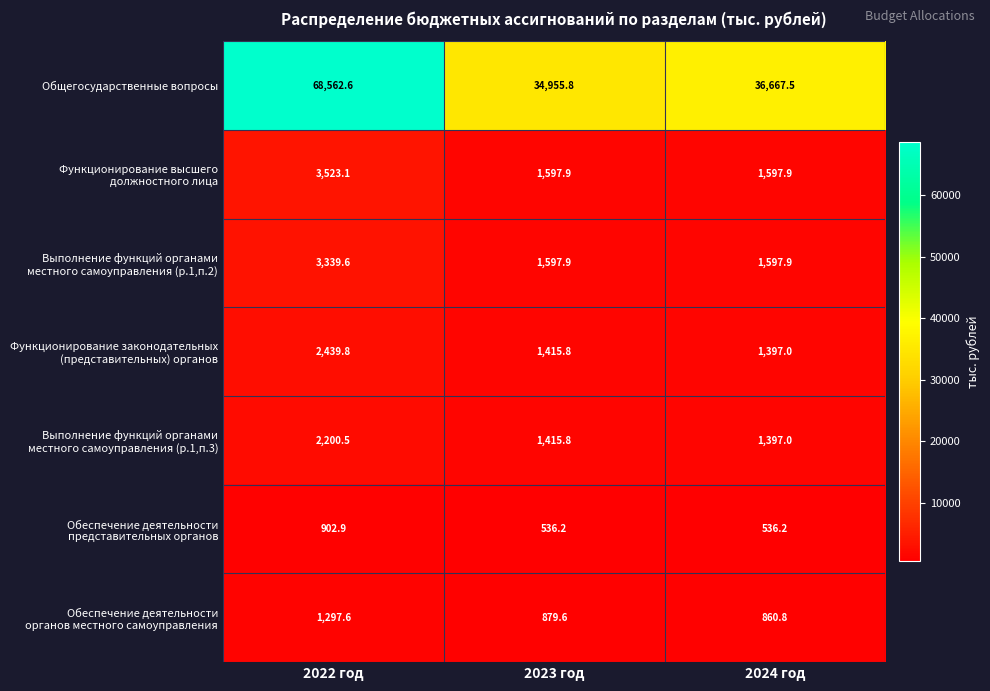

How many series are shown in this chart?

7